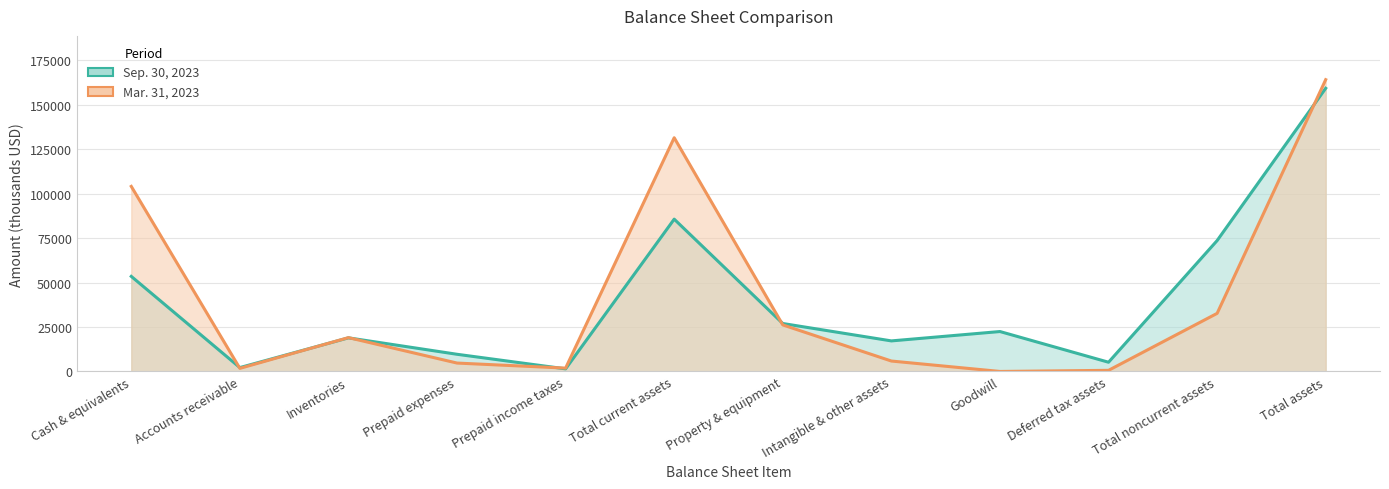

Reading right to left, extract all data points from this chart.

Sep. 30, 2023: Total assets=159271	Total noncurrent assets=73611	Deferred tax assets=5185	Goodwill=22451	Intangible & other assets=17181	Property & equipment=26968	Total current assets=85660	Prepaid income taxes=1457	Prepaid expenses=9656	Inventories=18902	Accounts receivable=2174	Cash & equivalents=53471
Mar. 31, 2023: Total assets=164117	Total noncurrent assets=32666	Deferred tax assets=628	Goodwill=0	Intangible & other assets=5860	Property & equipment=26178	Total current assets=131451	Prepaid income taxes=1883	Prepaid expenses=4719	Inventories=19023	Accounts receivable=1740	Cash & equivalents=104086